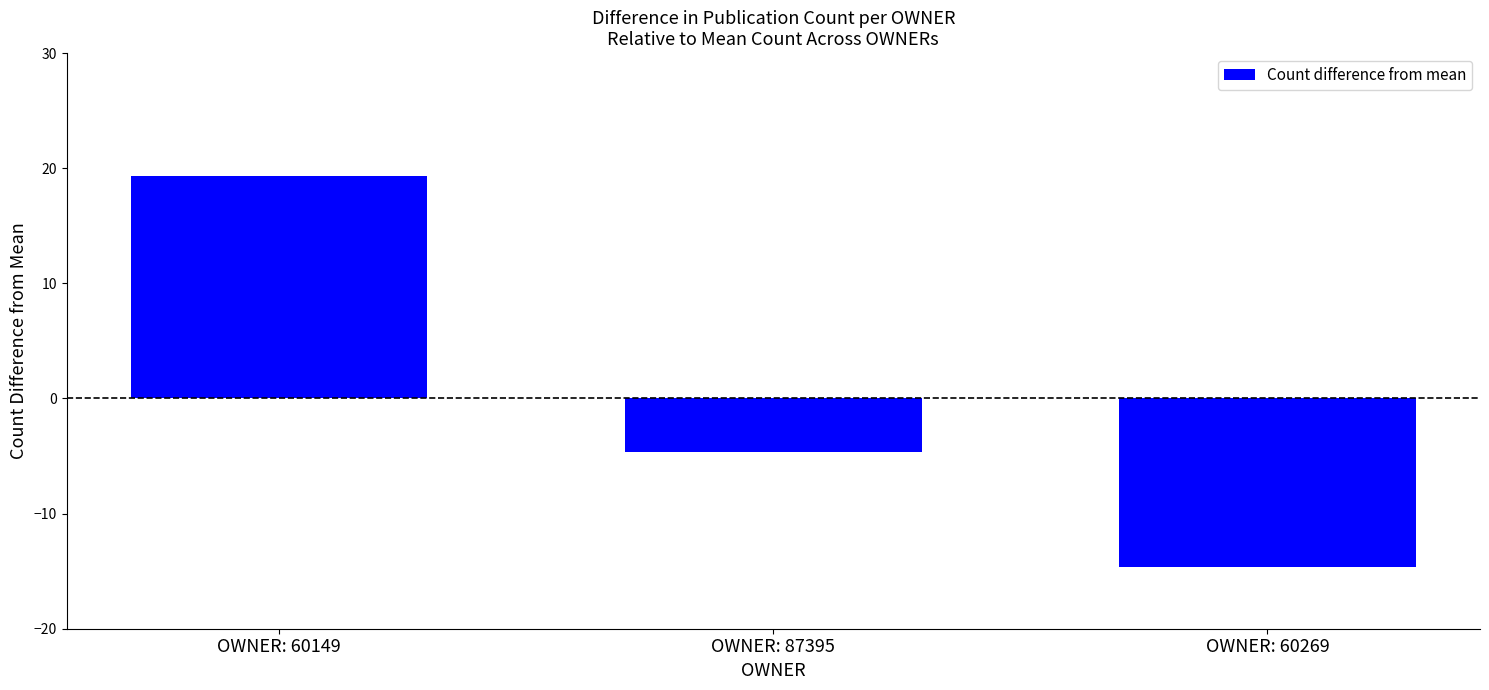

Which label corresponds to the largest value in the chart?

OWNER: 60149